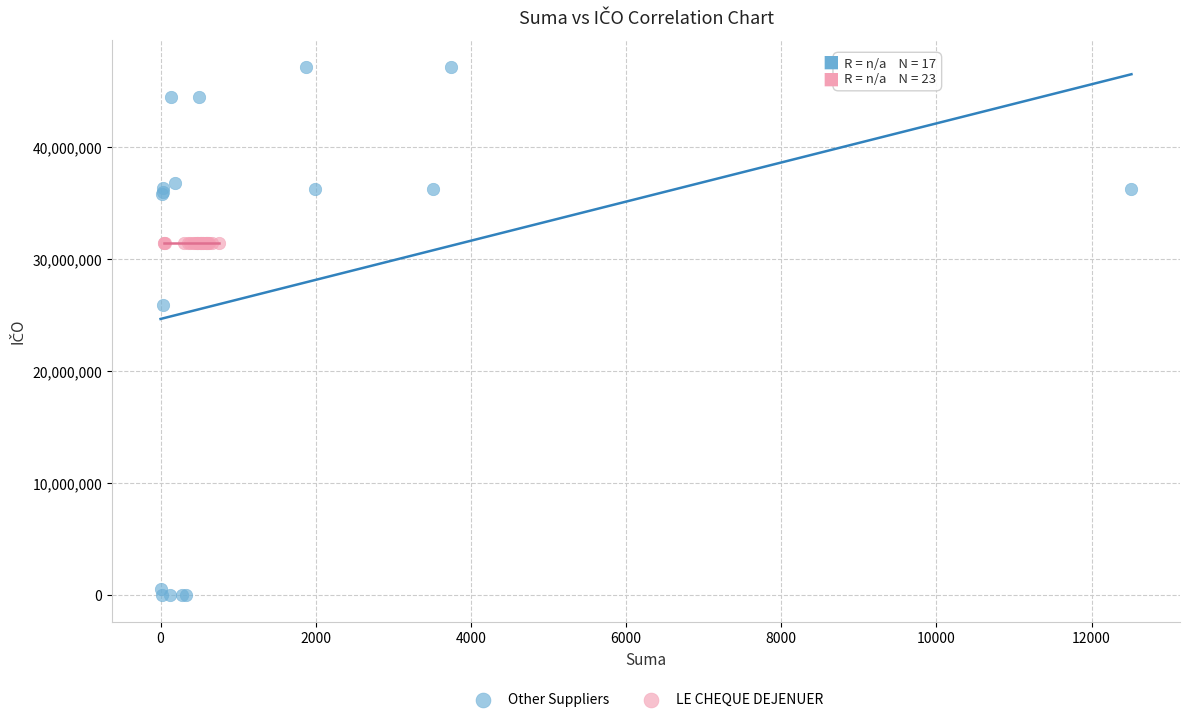

Which series reaches the minimum Y coordinate?

Other Suppliers